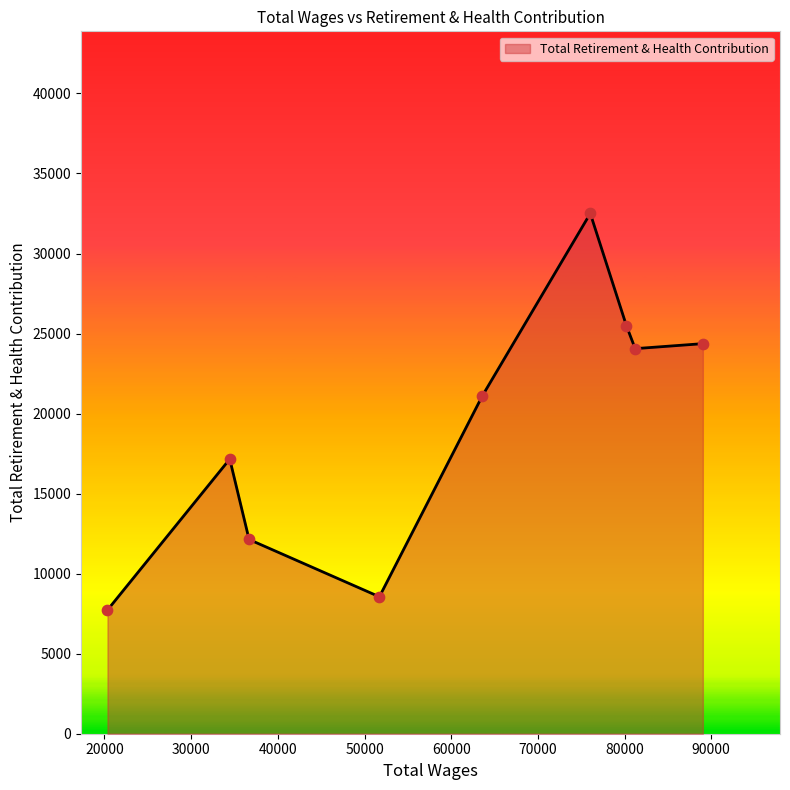

What is the smallest value displayed?

7728